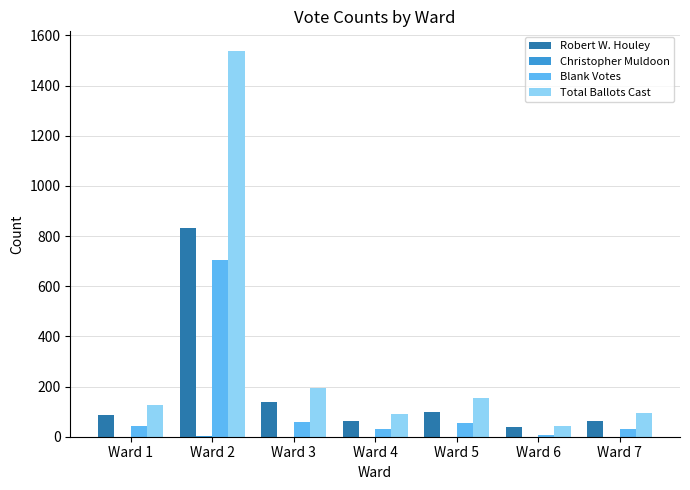

Where is Total Ballots Cast nearest to the value 791?

Ward 3